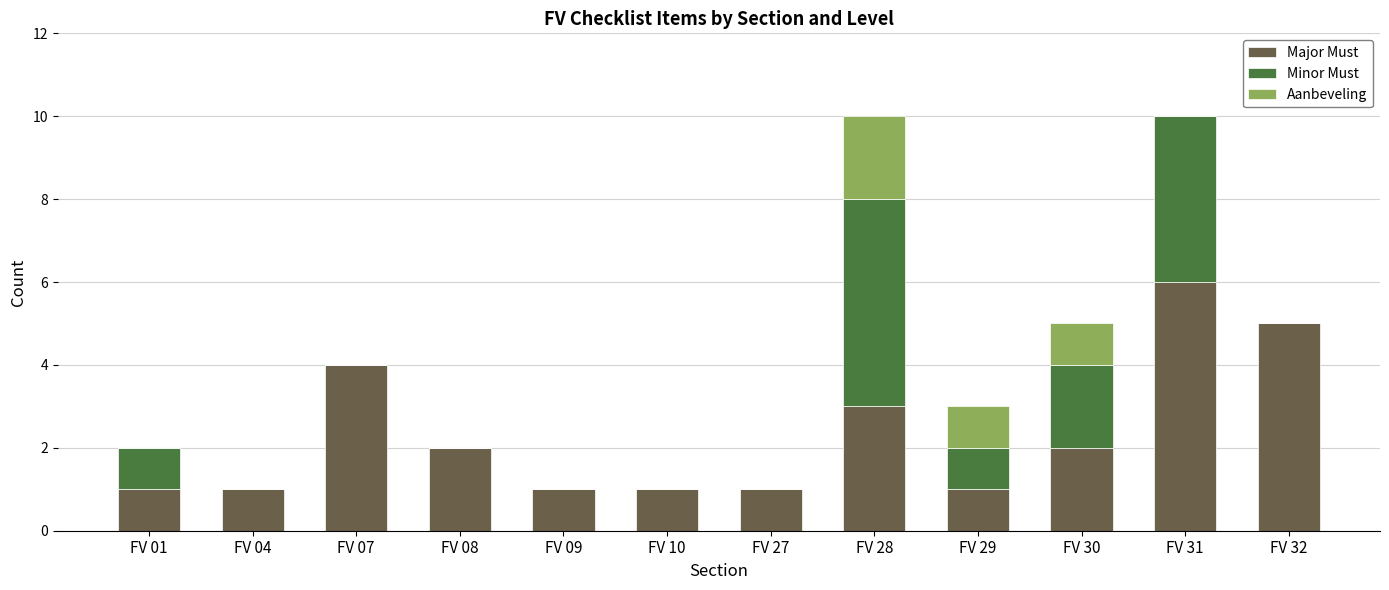

How many data points does each series have?

12